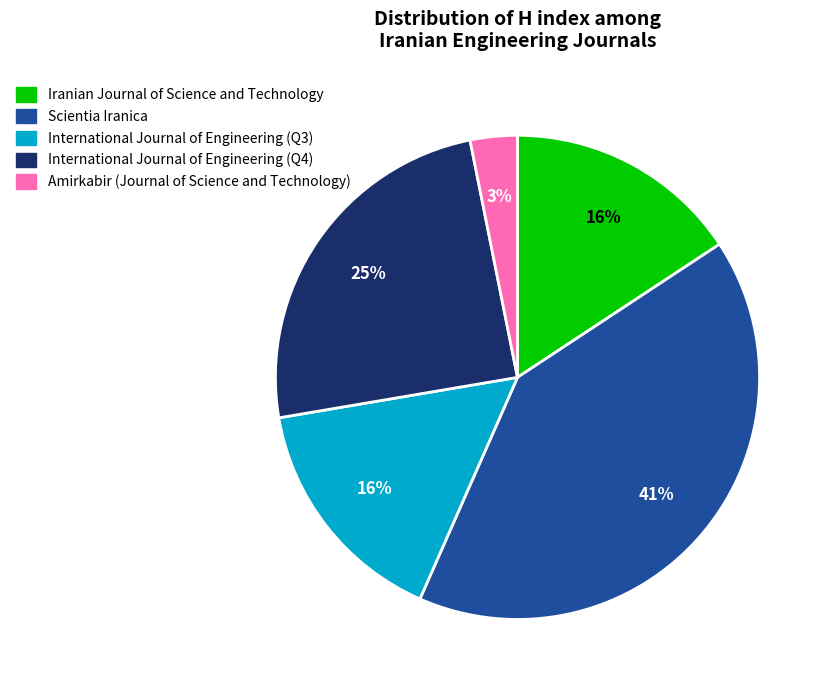

To the nearest percent, what is the difference between the Iranian Journal of Science and Technology and Amirkabir (Journal of Science and Technology) slice percentages?

13%